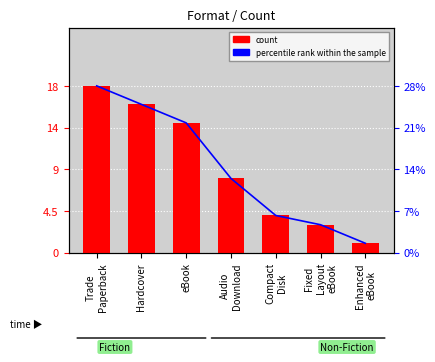

At which category is the sum across all series the highest?

Trade
Paperback